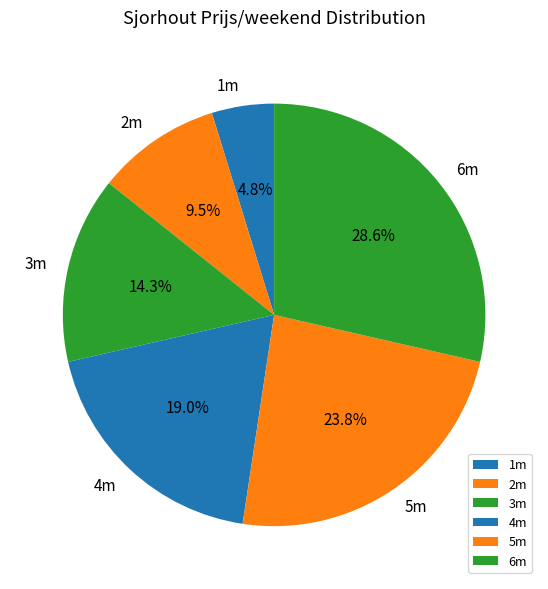

What is the largest slice in the pie chart?

6m